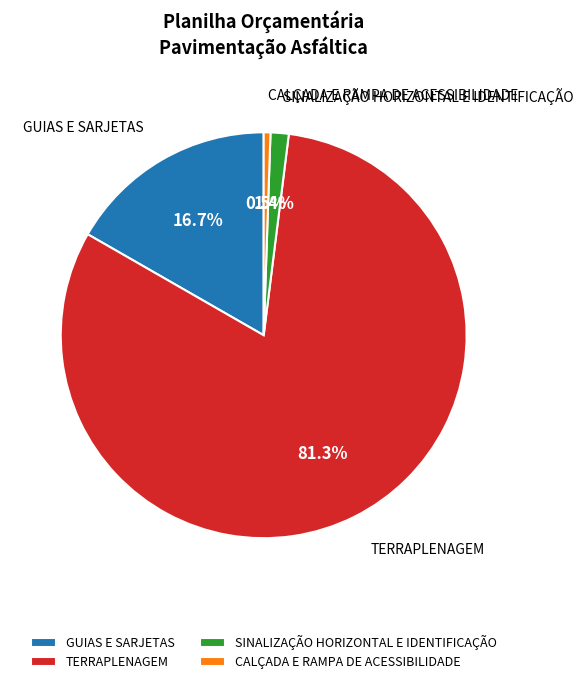

How many slices are in this pie chart?

4